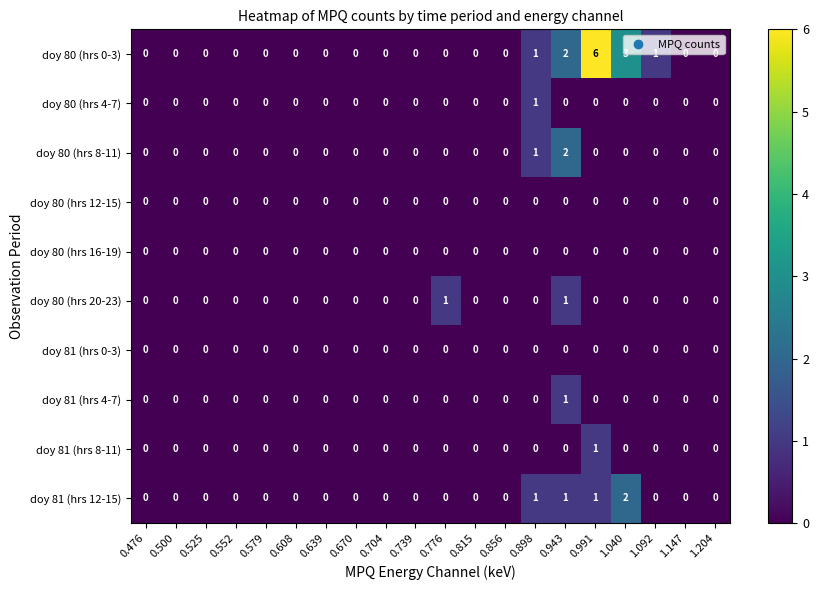

Which category has the highest value across all series?

0.991